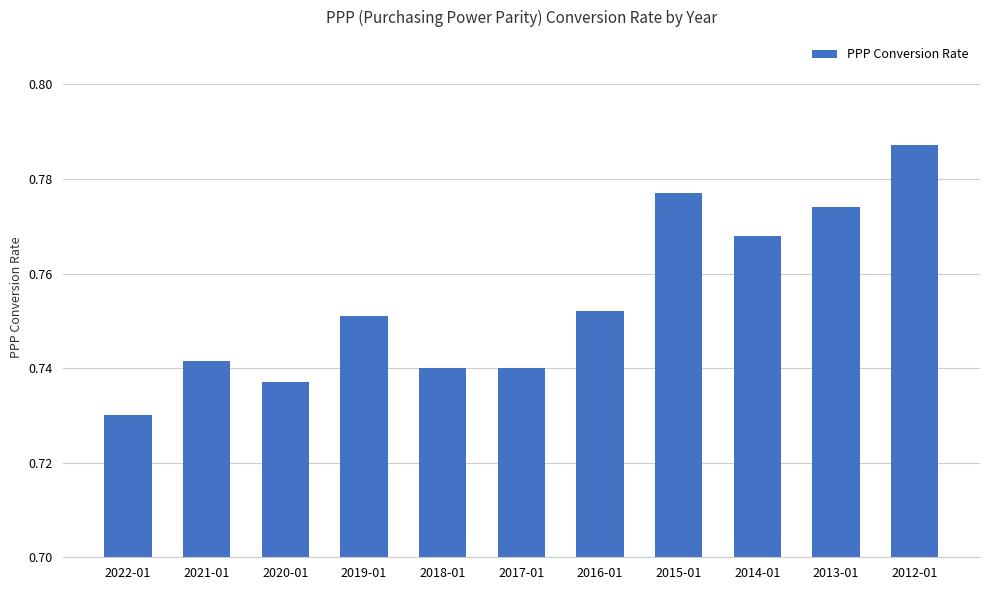

How many values are between 0 and 1?

11